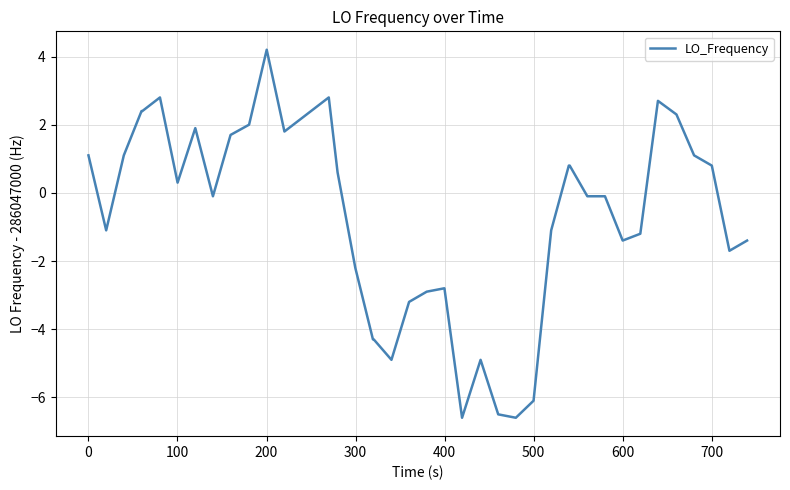

What is the maximum value shown in the chart?

4.2